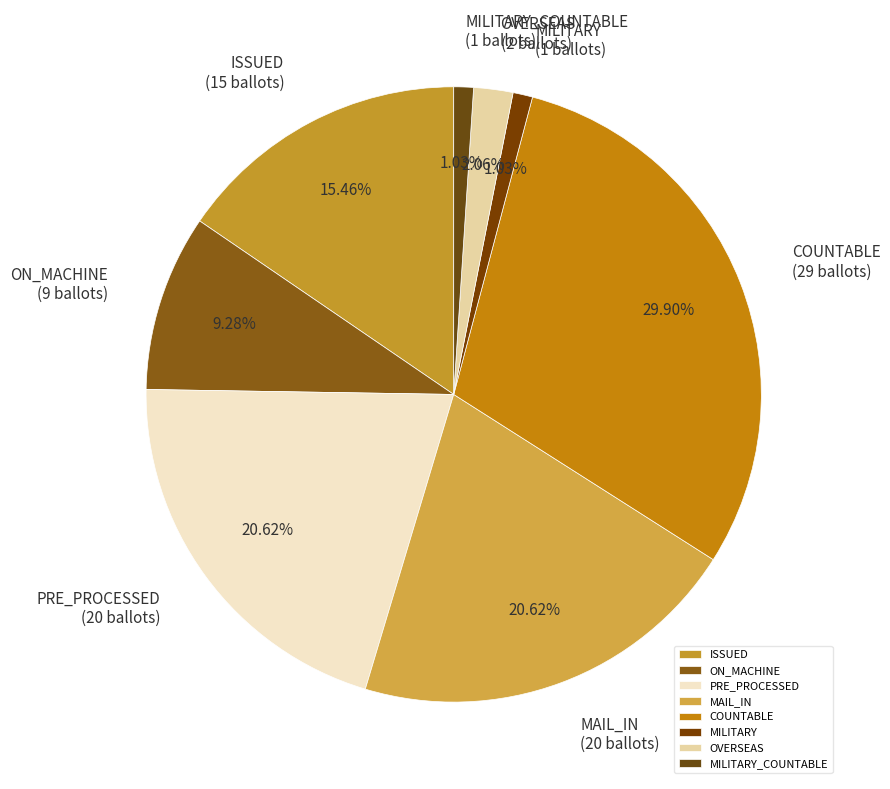

Which category has the biggest portion of the pie?

COUNTABLE